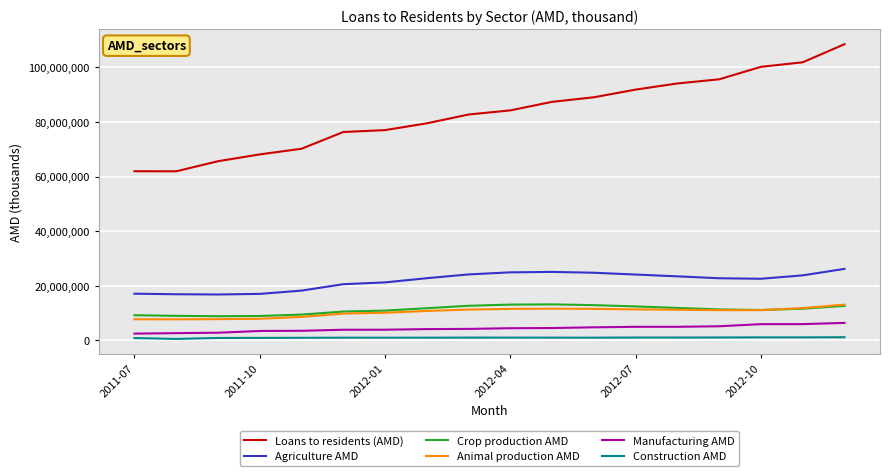

In Construction AMD, how many points are higher than both neighbors (excluding endpoints)?

3